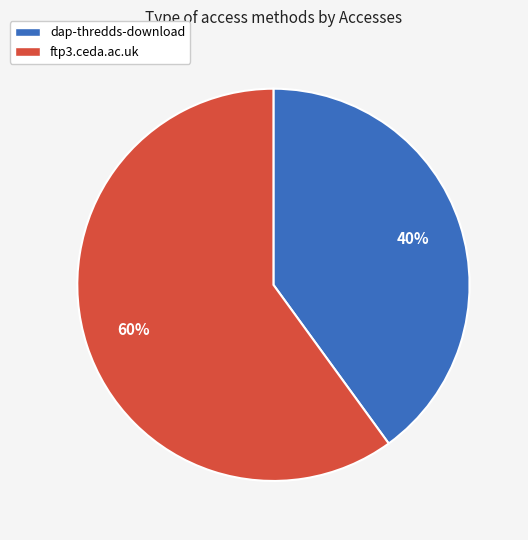

To the nearest percent, what is the difference between the largest and smallest slice percentages?

20%